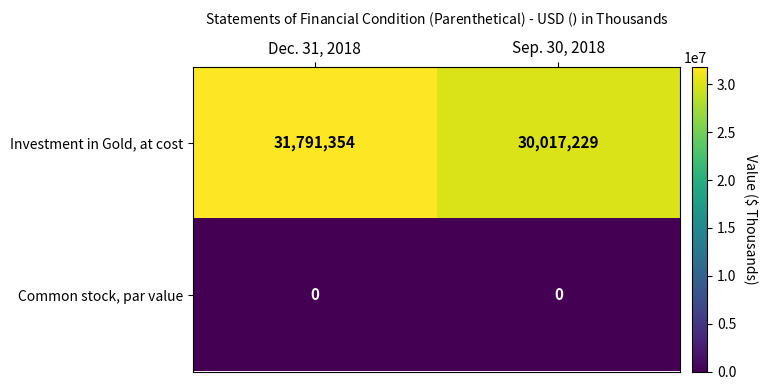

At which category is the sum across all series the highest?

Dec. 31, 2018